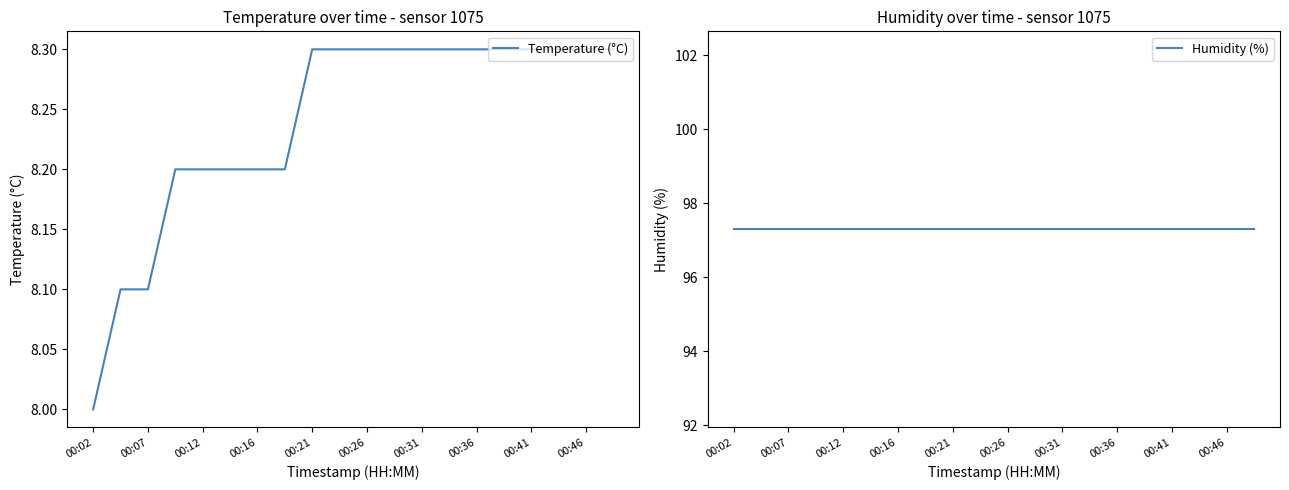

What is the label of the 20th point from the right?

00:02